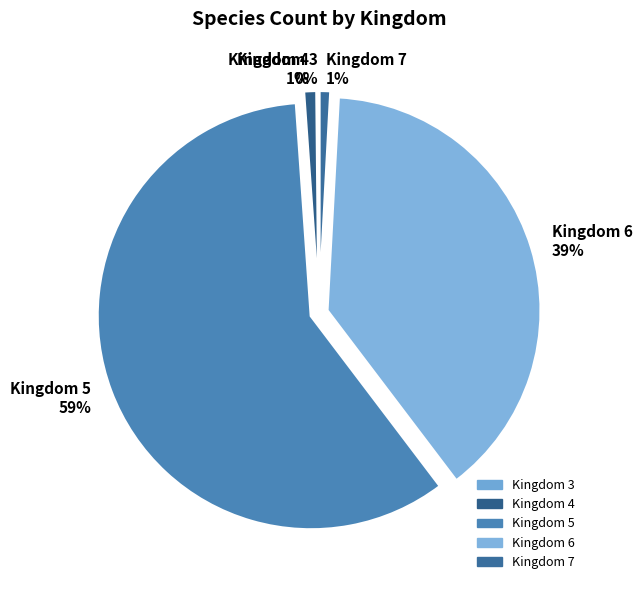

Which slice is the largest?

Kingdom 5